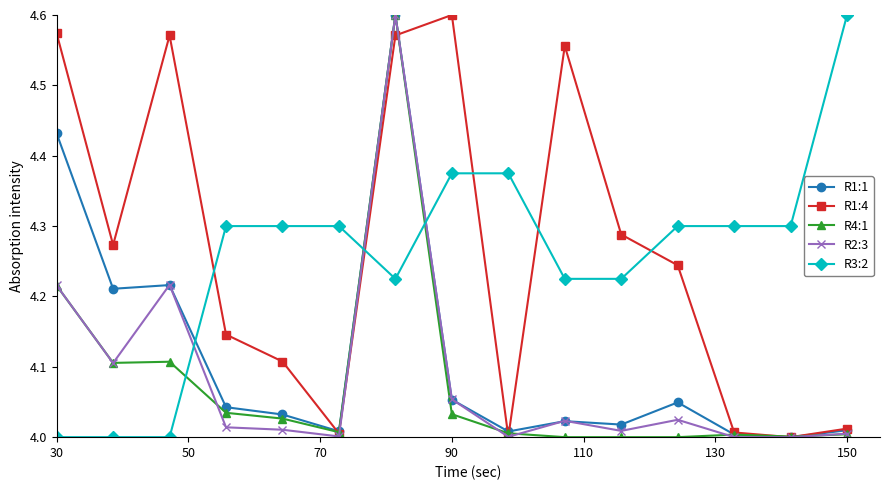

After their last crossing, which series has the higher values: R1:1 or R3:2?

R3:2